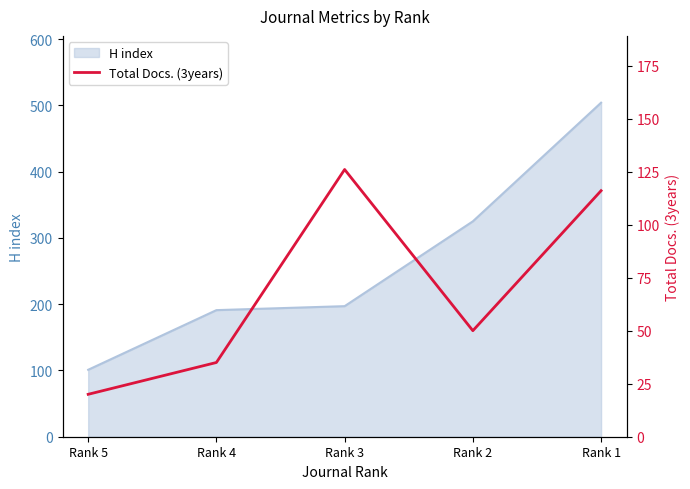

The value of H index at Rank 5 is 38. True or false?

False